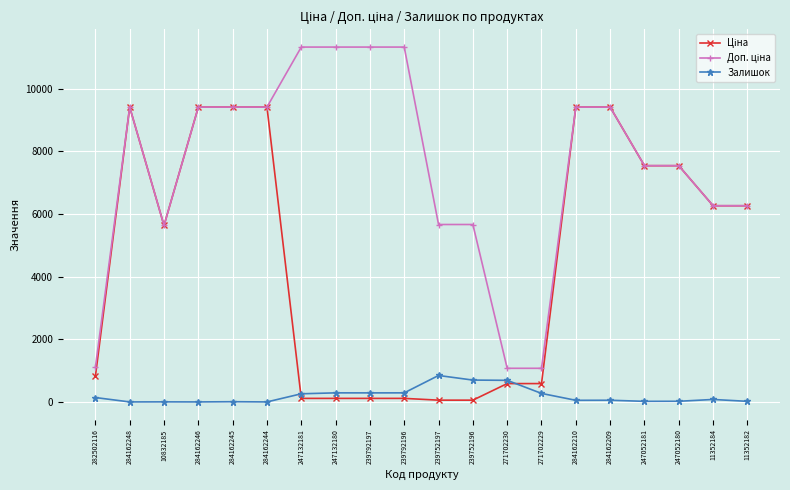

What is the greatest value displayed?

11334.0